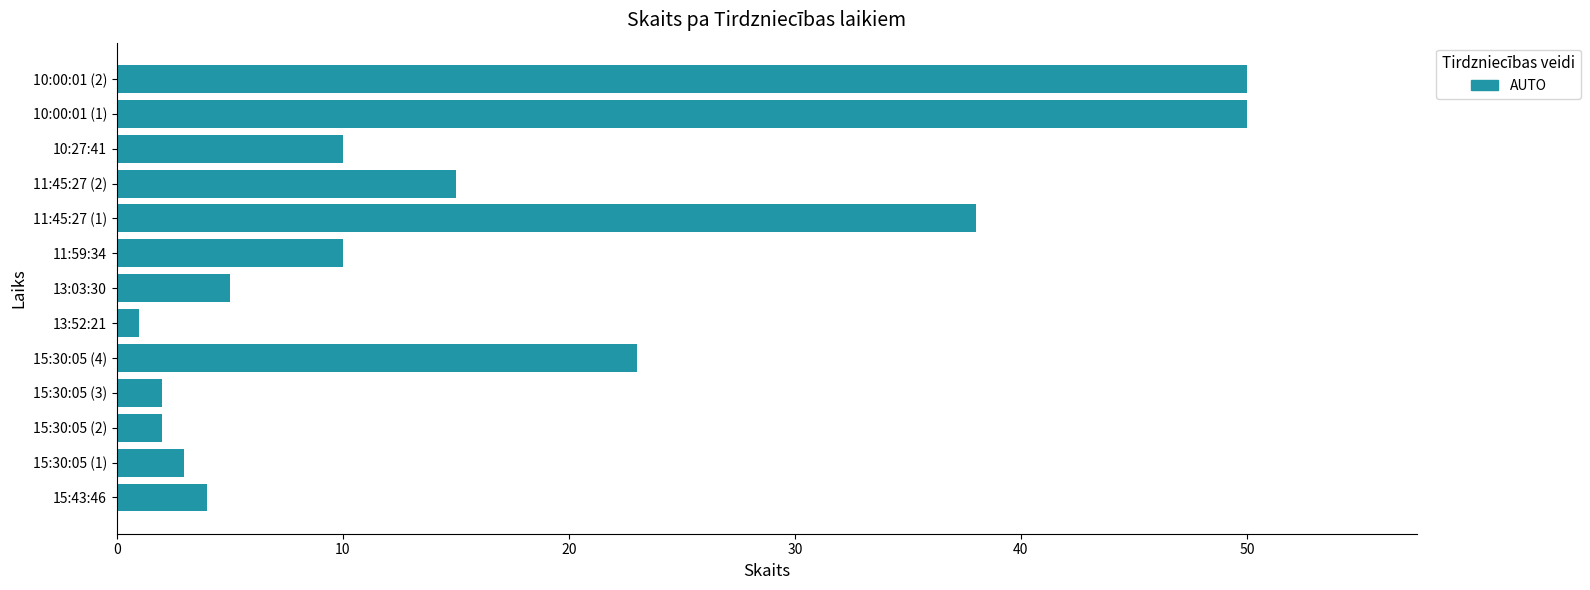

What is the ratio of the value at 15:43:46 to the value at 15:30:05 (1)?

1.3